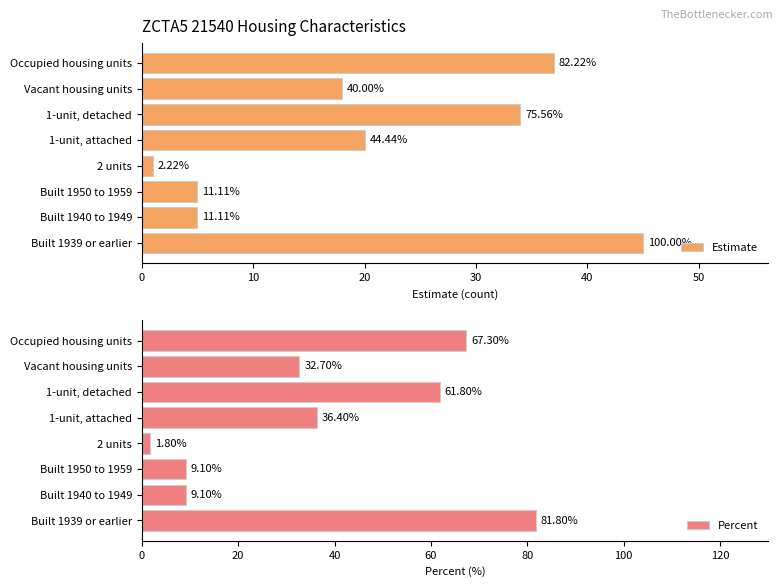

Is it true that Percent equals 9.1 at Built 1950 to 1959?

True